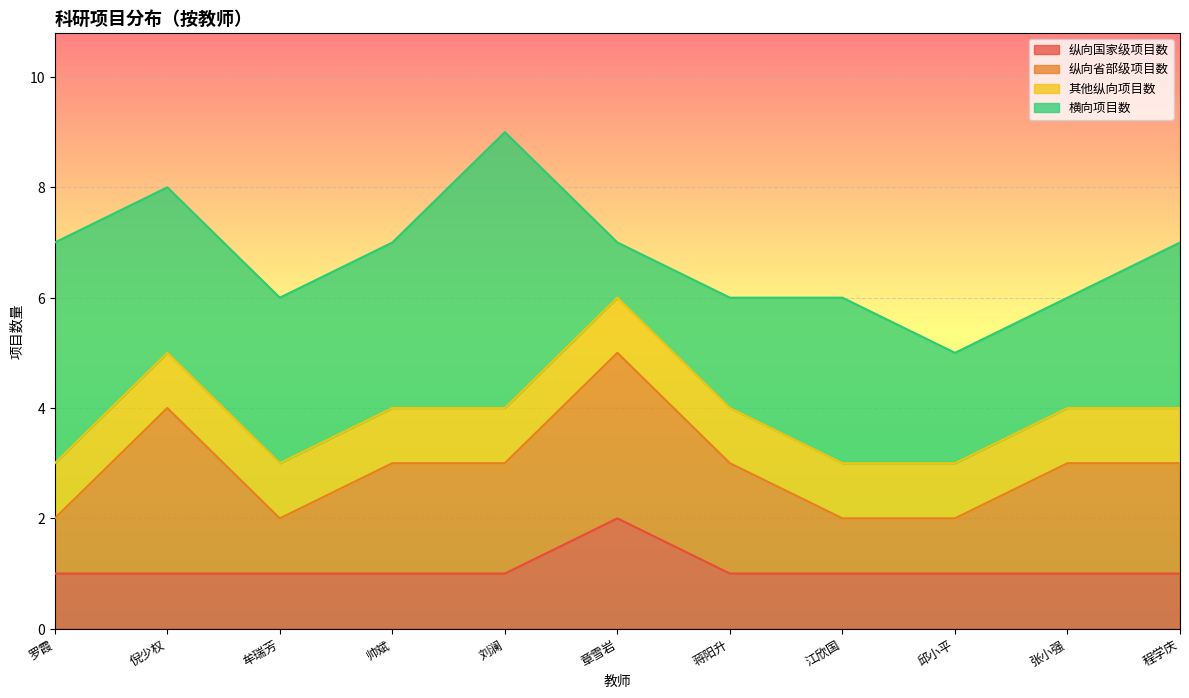

Which has a higher value, 帅斌 or 章雪岩?

章雪岩